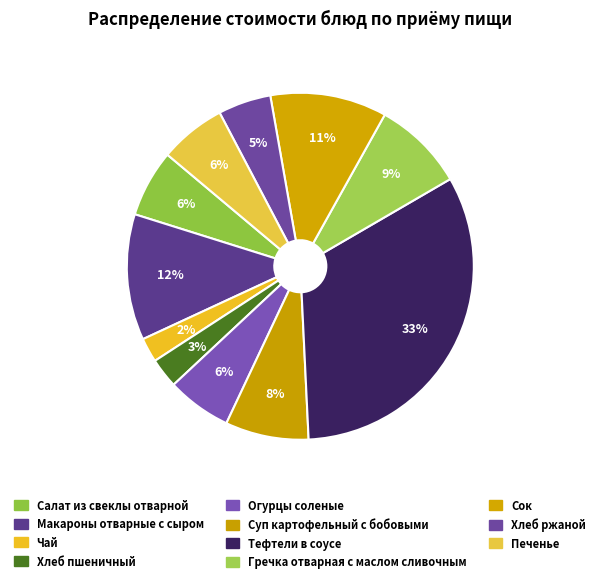

How many slices are in this pie chart?

11